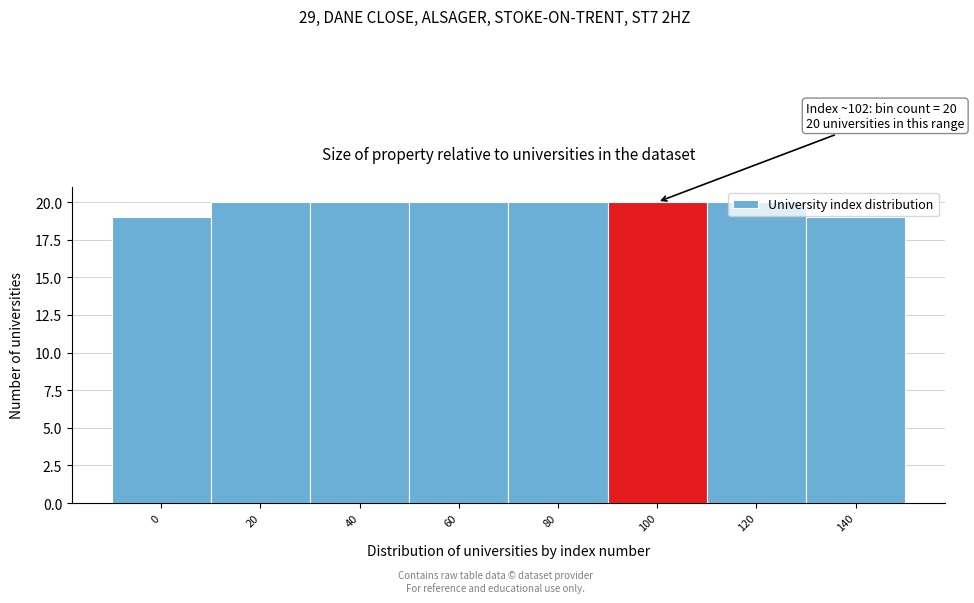

What is the maximum value shown in the chart?

20